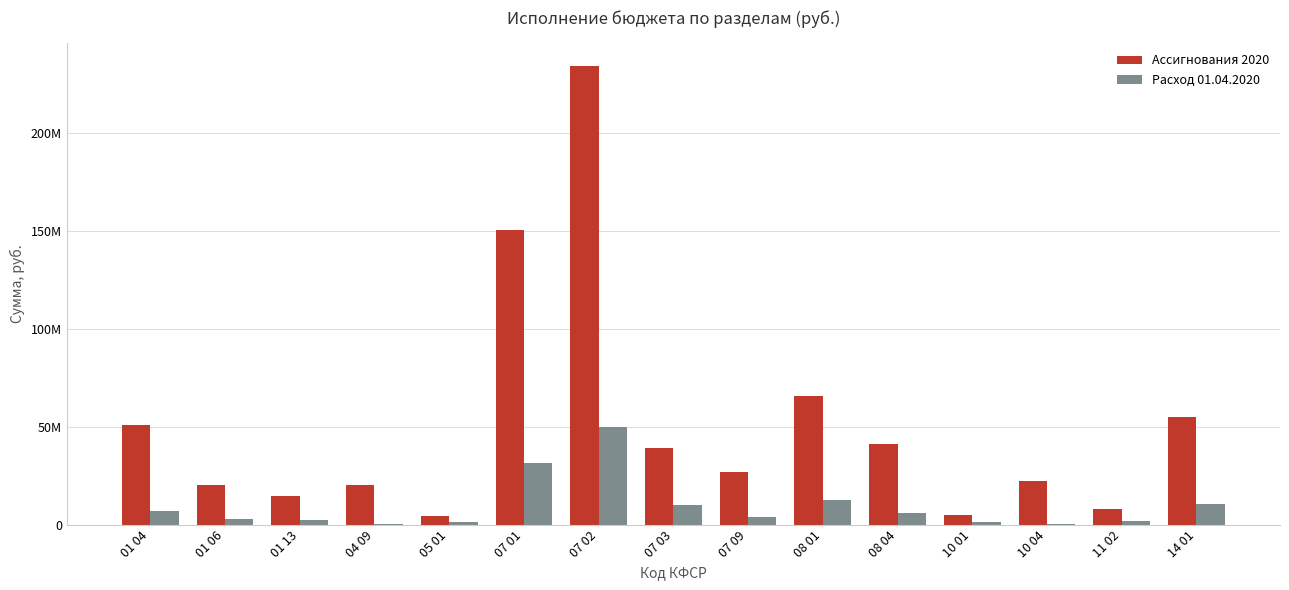

Rank the categories by Ассигнования 2020 value from lowest to highest.

05 01, 10 01, 11 02, 01 13, 04 09, 01 06, 10 04, 07 09, 07 03, 08 04, 01 04, 14 01, 08 01, 07 01, 07 02